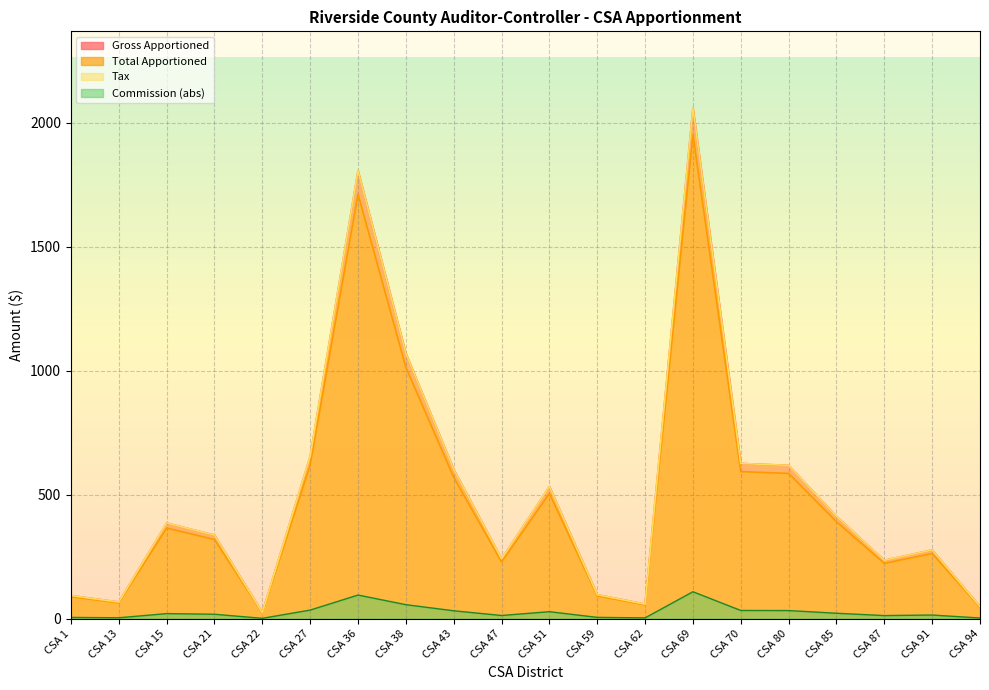

At which label does Commission first exceed 20?

CSA 15